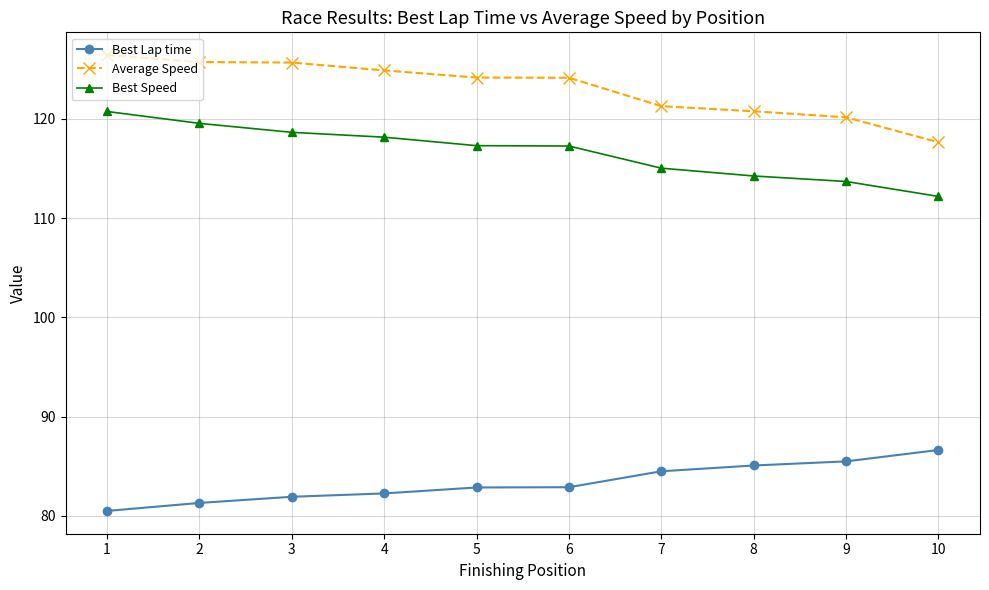

Reading left to right, extract all data points from this chart.

Best Lap time: 80.5	81.3	81.9	82.3	82.9	82.9	84.5	85.1	85.5	86.6
Average Speed: 126.4	125.7	125.7	124.9	124.2	124.2	121.3	120.8	120.2	117.7
Best Speed: 120.8	119.6	118.7	118.2	117.3	117.3	115.0	114.3	113.7	112.2